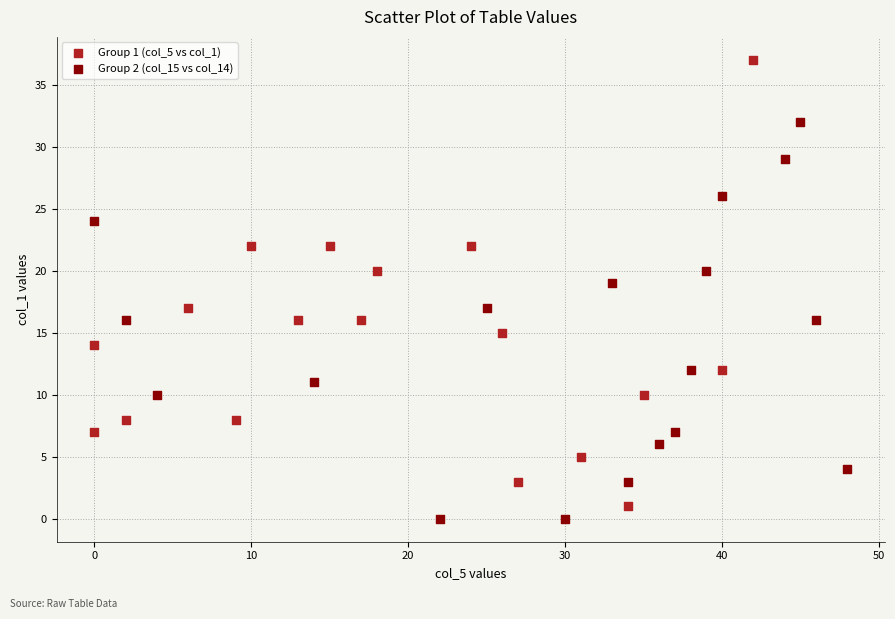

Which series has the largest Y range (max minus min)?

Group 1 (col_5 vs col_1)